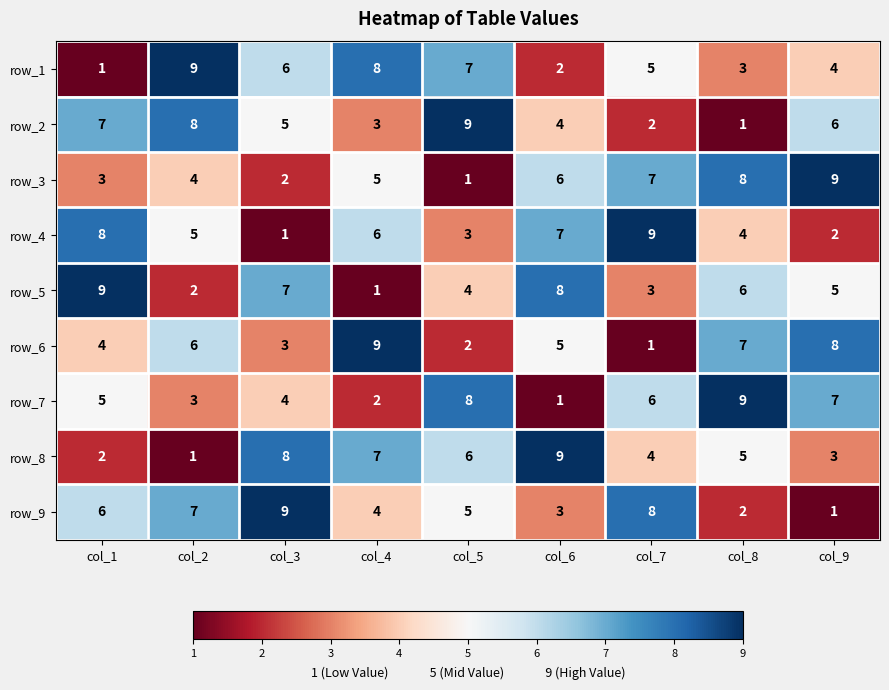

What is the minimum value for row_2?

1